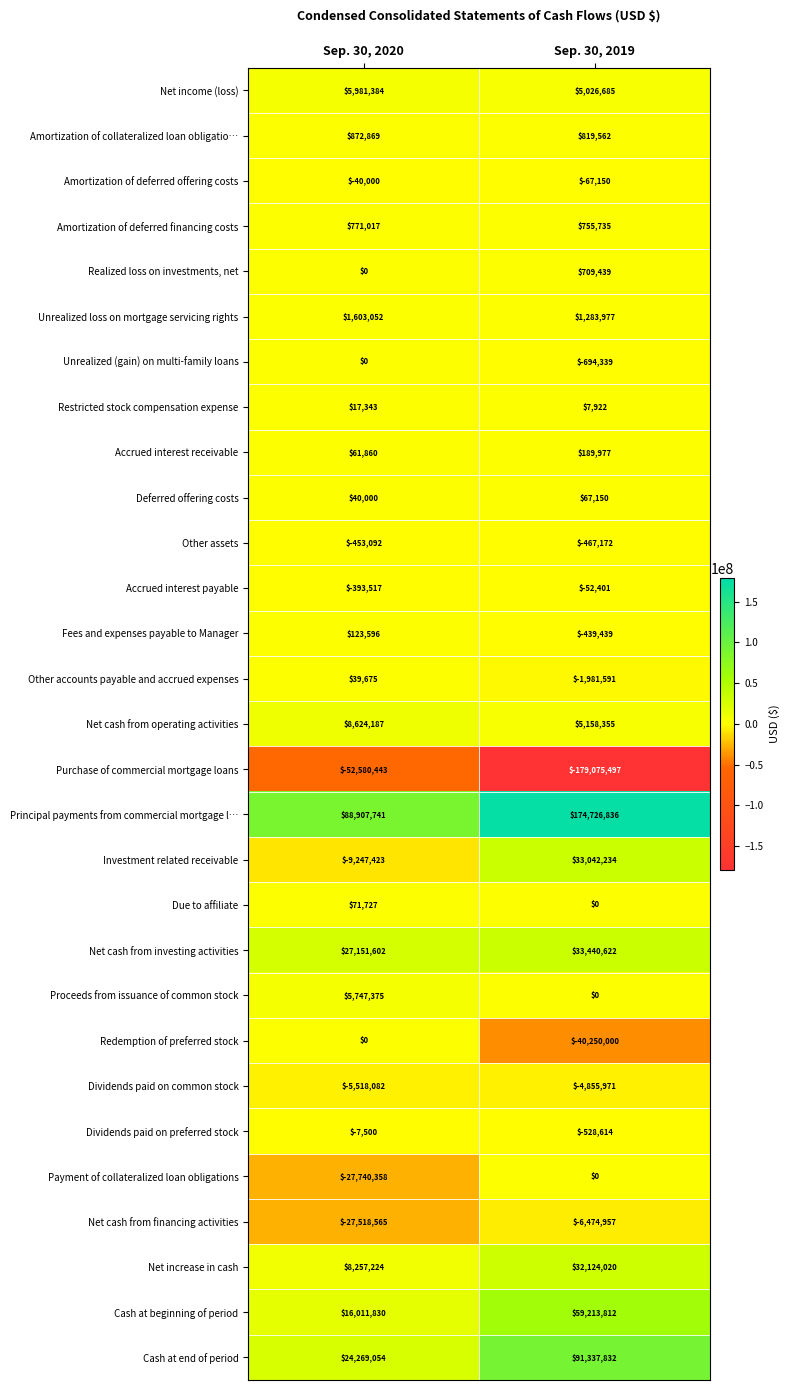

Which category has the lowest value across all series?

Sep. 30, 2019